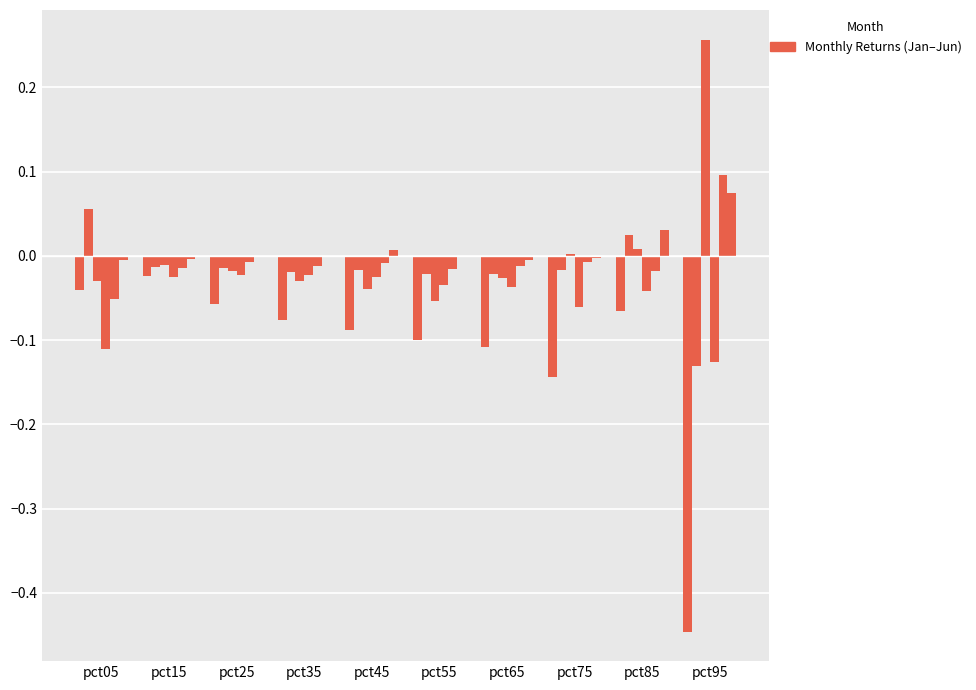

How many categories are shown in the chart?

10